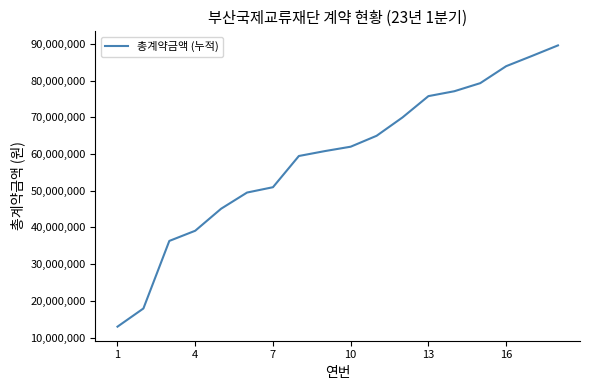

What is the smallest value displayed?

12990000